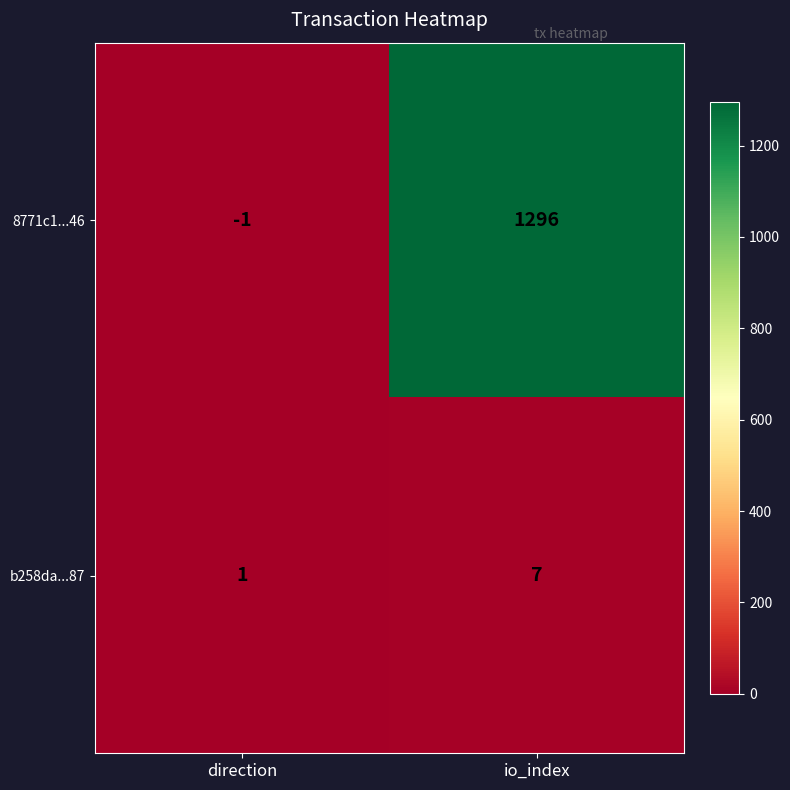

What is the total value across all series at io_index?

1303